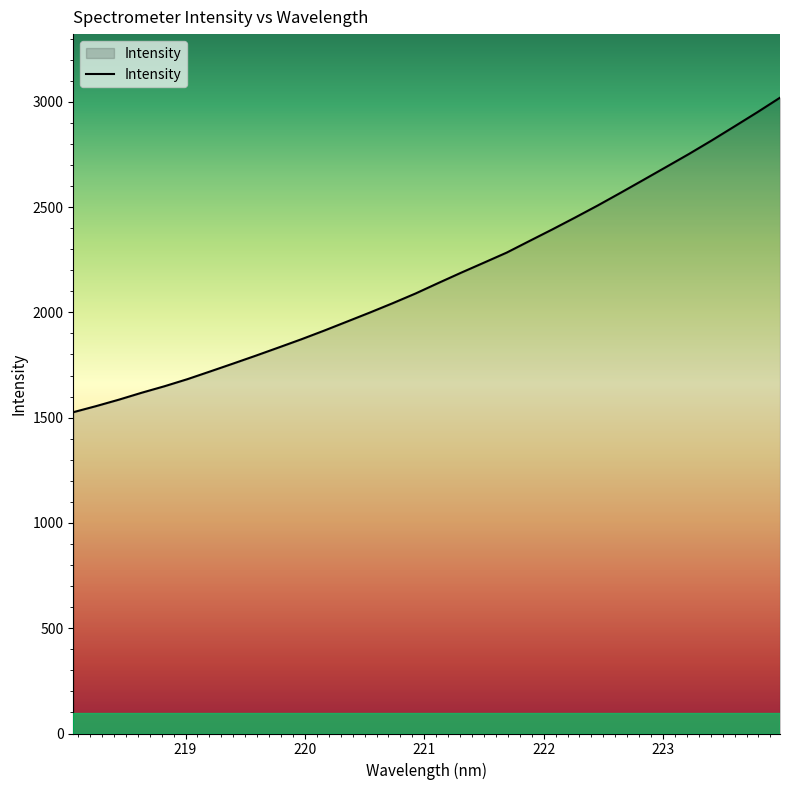

What is the difference between the maximum and second lowest values?

1464.7